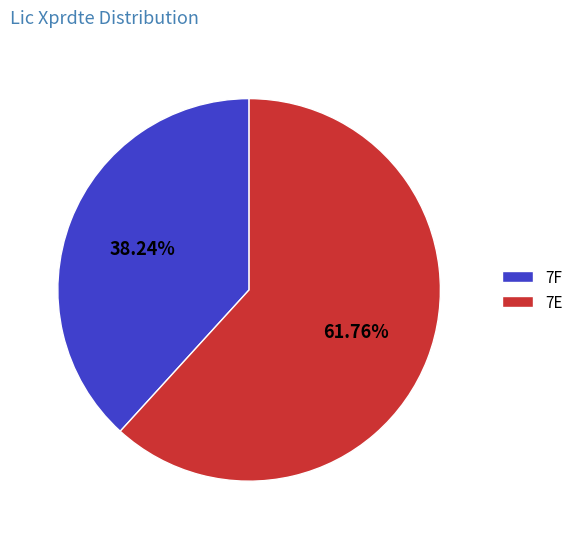

Between 7F and 7E, which is larger?

7E